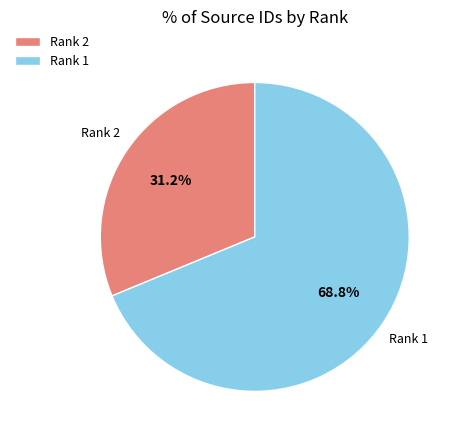

Rank the categories by value from highest to lowest.

Rank 1, Rank 2